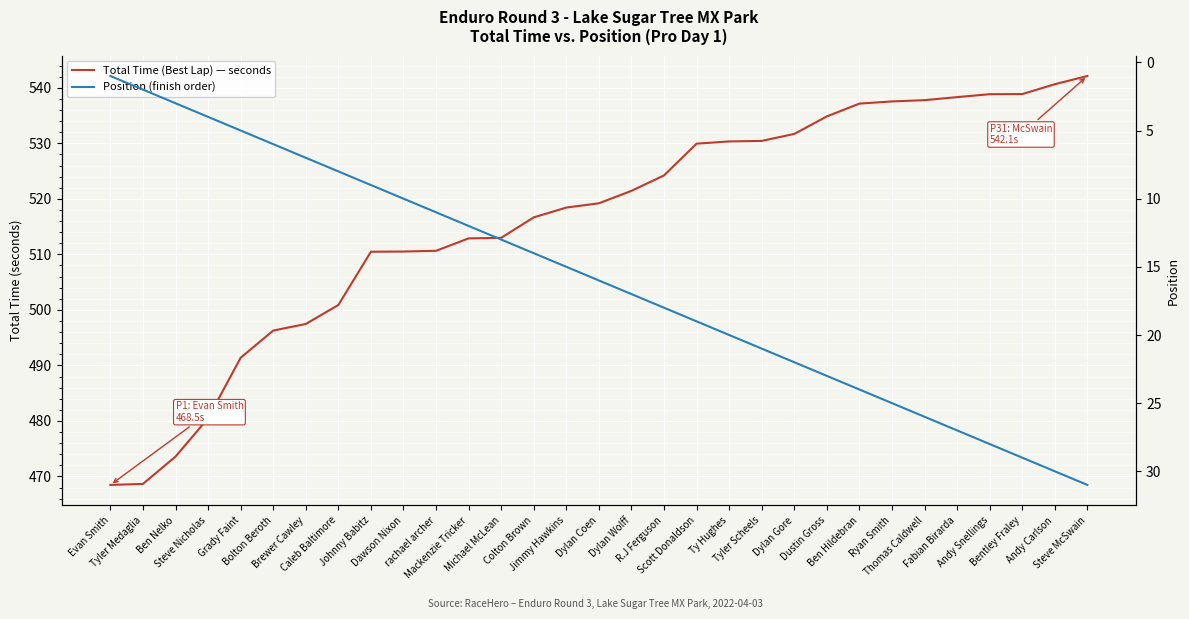

Which series has the widest spread of values?

Total Time (Best Lap) — seconds